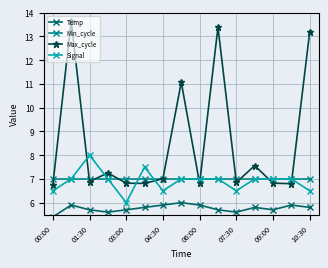

Read the Signal value at 09:00.

7.0